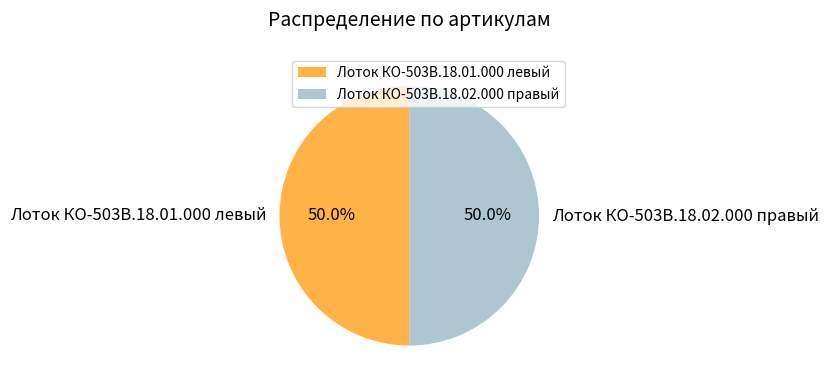

What portion of the pie excludes Лоток КО-503В.18.02.000 правый?

50.0%